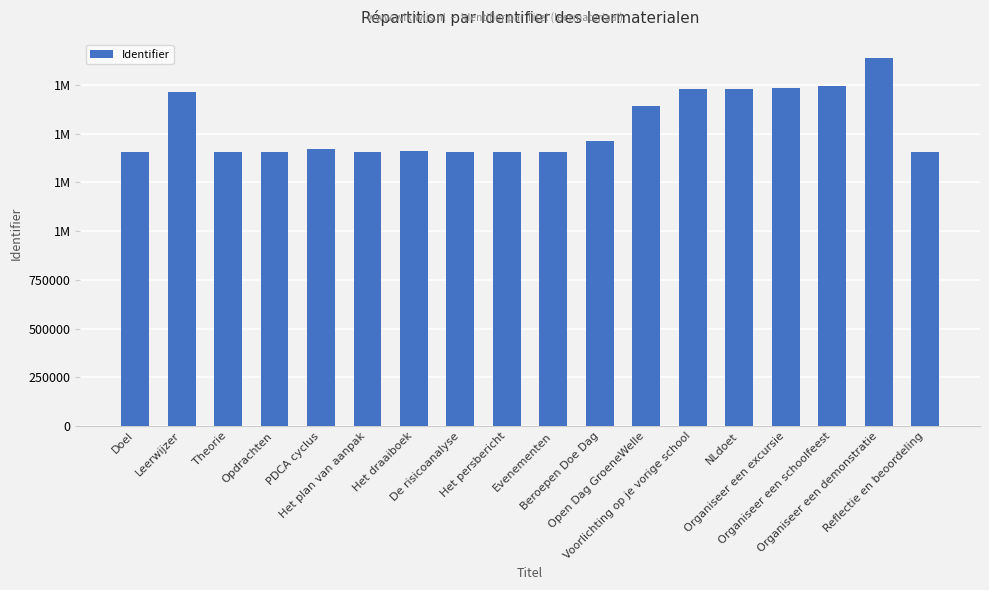

Does the chart contain any negative values?

No